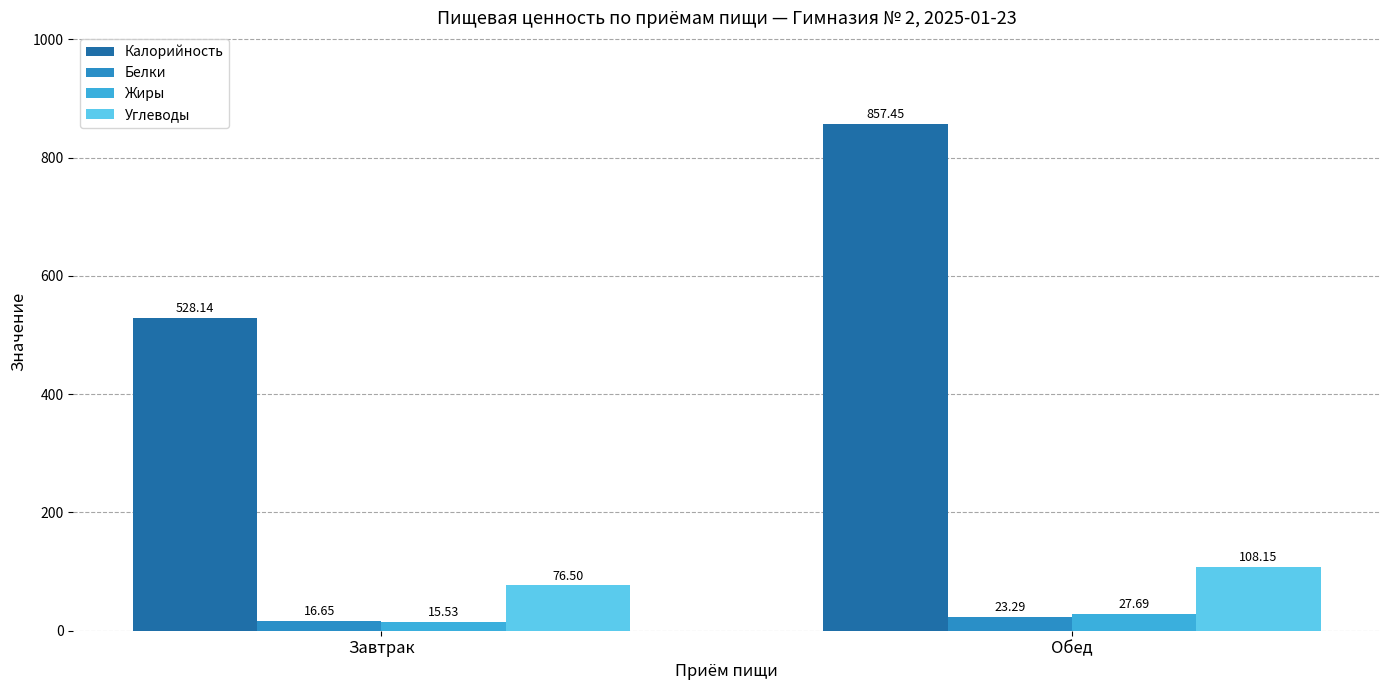

Which series has the largest total across all categories?

Калорийность